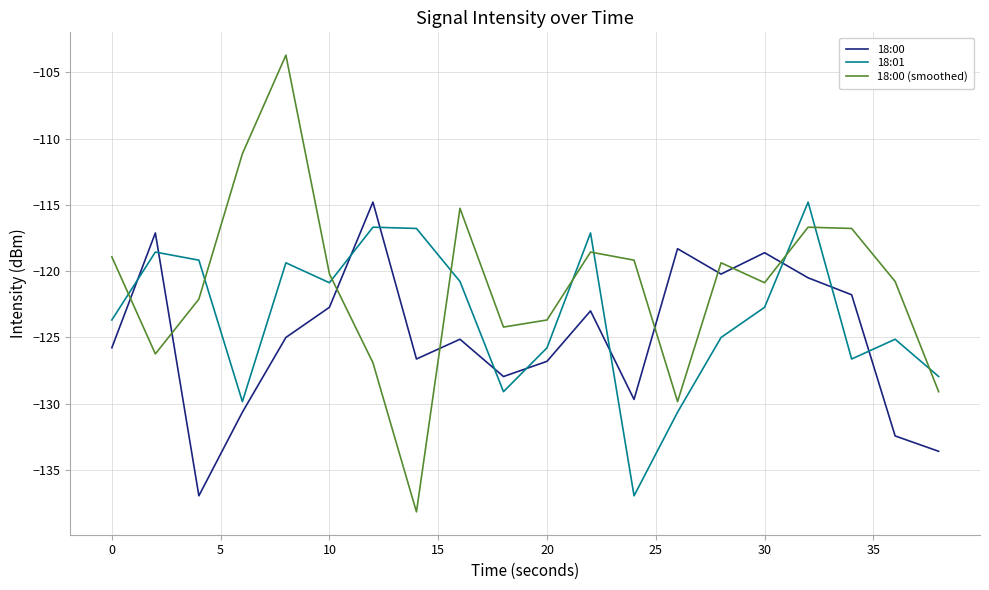

Which series has the largest total across all categories?

18:00 (smoothed)